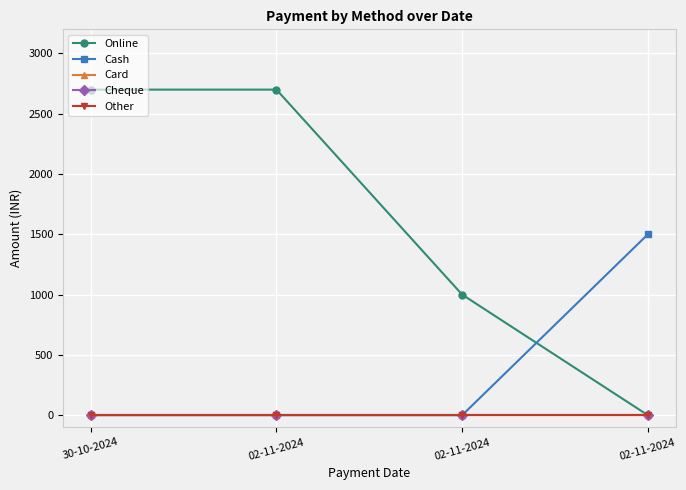

At how many categories does at least one series exceed 2584?

2